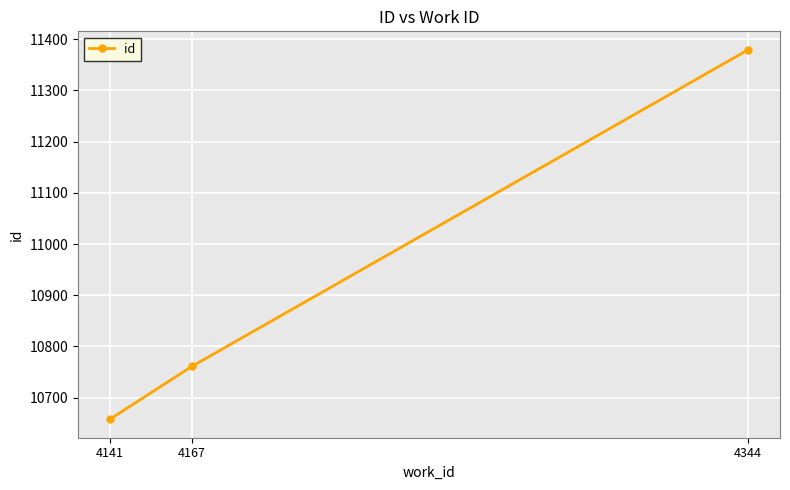

Where is the data nearest to the value 11018?

4167